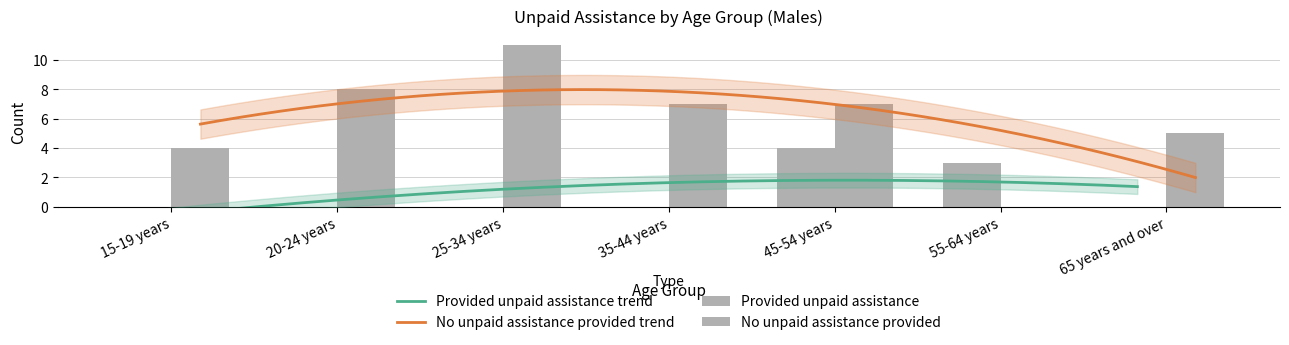

What position from the right is 55-64 years?

2